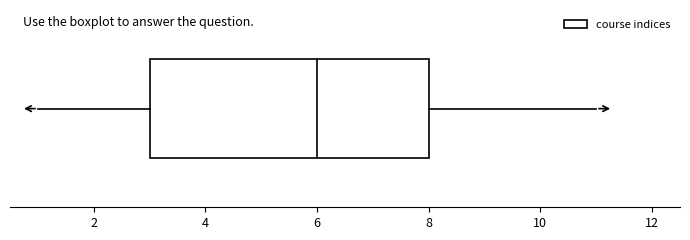

Read this box plot against the x-axis: the position of the median line, the range covered by the box, and the ends of both whiskers. The values are not printed on the chart, so give them approximately, as read against the axis.

median 6, box 3 to 8, whiskers 1 to 11